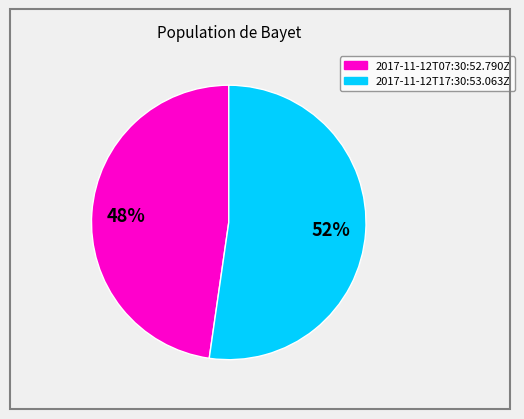

Combined, do 2017-11-12T07:30:52.790Z and 2017-11-12T17:30:53.063Z account for over 50%?

Yes